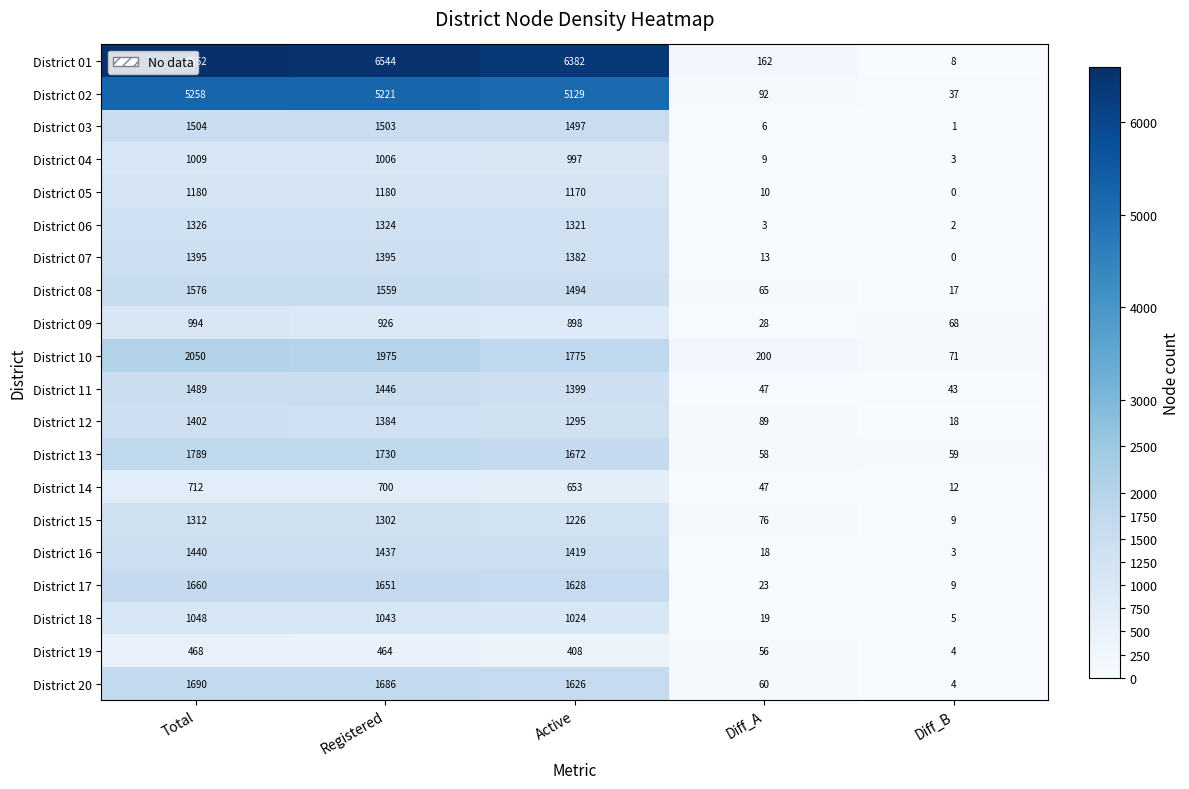

At which label is District 08 closest to 796?

Active